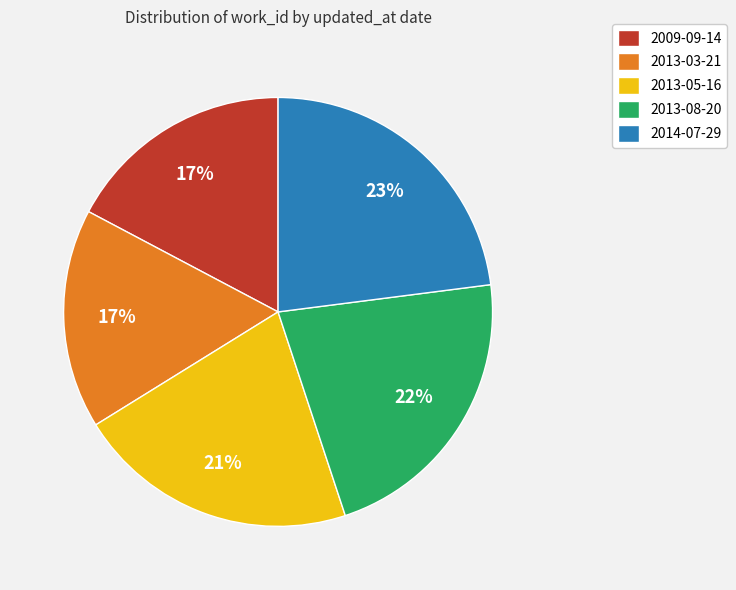

Is there any slice that represents more than half of the pie?

No